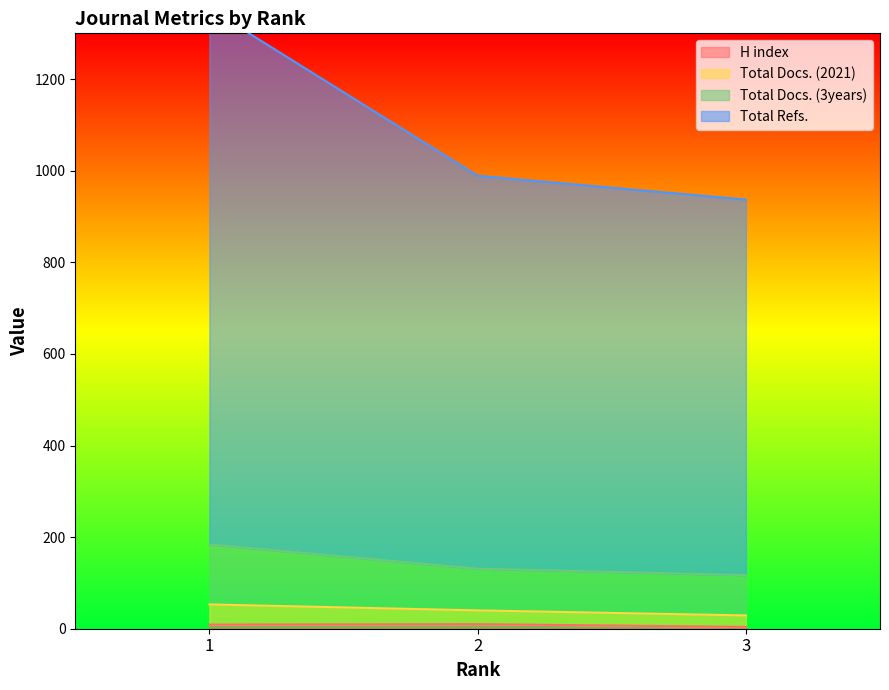

The Total Docs. (3years) series shows 399 at 3. True or false?

False